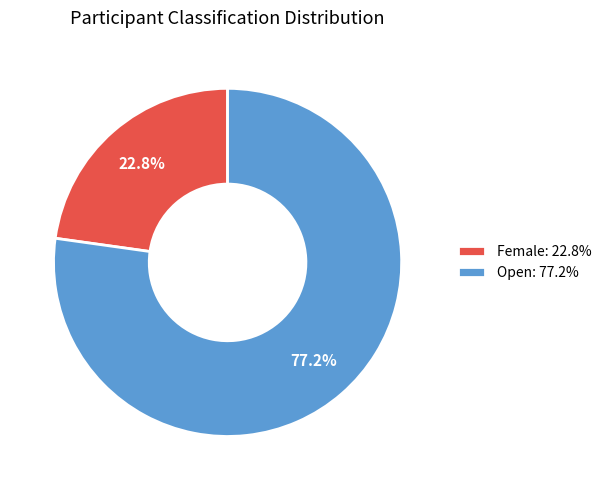

Does Open account for over 50% of the chart?

Yes